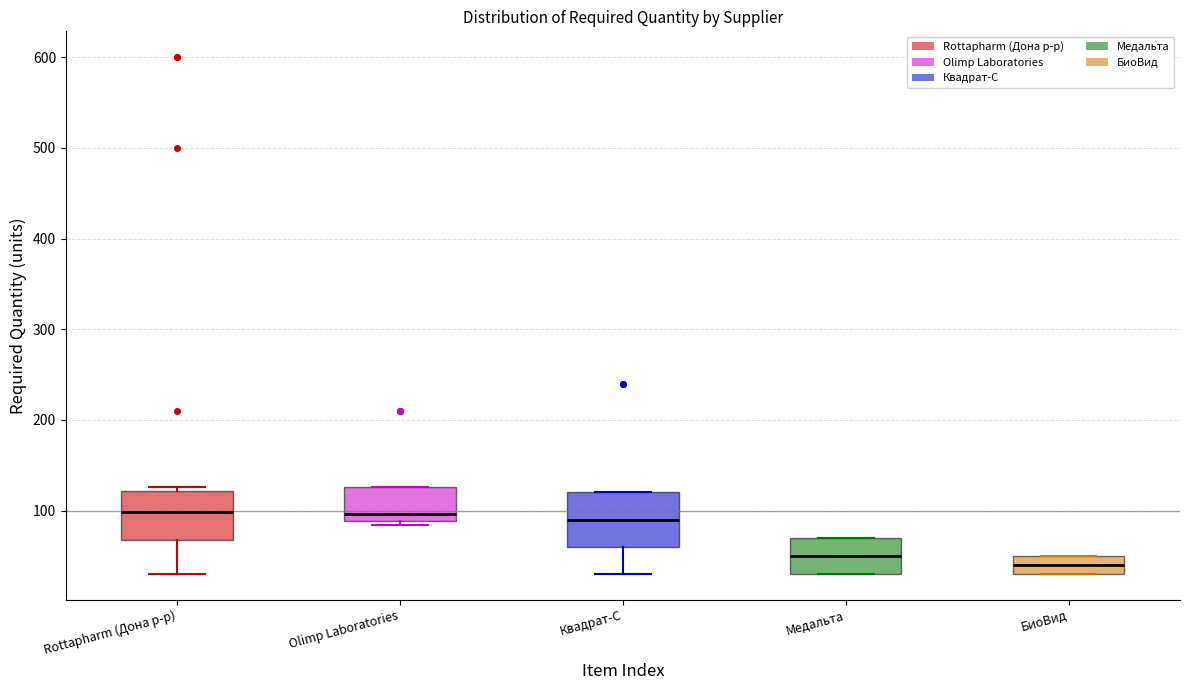

Reading left to right, transcribe this box plot: for each box, give where its median line is, the range the box spans, and where its two whiskers end, as read against the y-axis. The values are not printed on the chart, so give them approximately, as read against the axis.

Rottapharm (Дона р-р): median 100, box 70 to 120, whiskers 30 to 130
Olimp Laboratories: median 100, box 90 to 130, whiskers 80 to 130
Квадрат-С: median 90, box 60 to 120, whiskers 30 to 120
Медальта: median 50, box 30 to 70, whiskers 30 to 70
БиоВид: median 40, box 30 to 50, whiskers 30 to 50